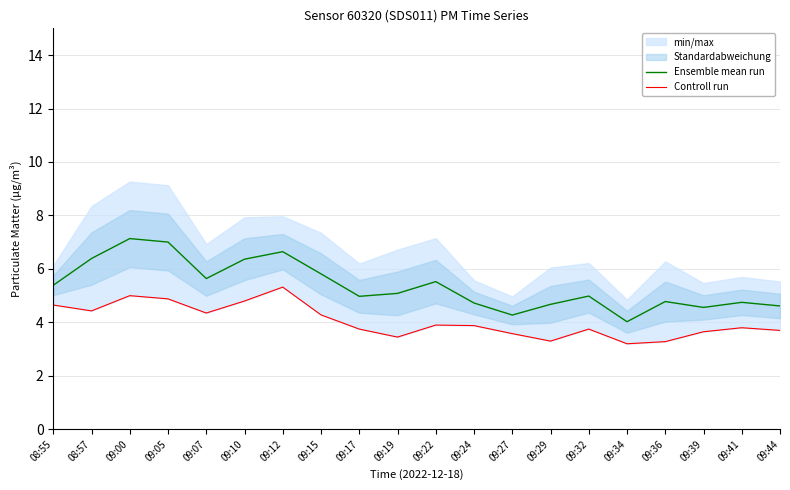

What is the label of the 18th point from the right?

09:00